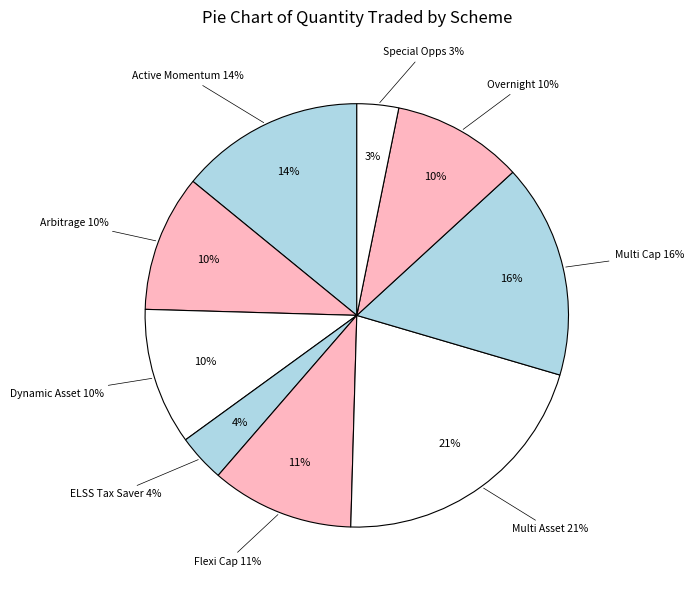

Is there a majority slice in this chart?

No